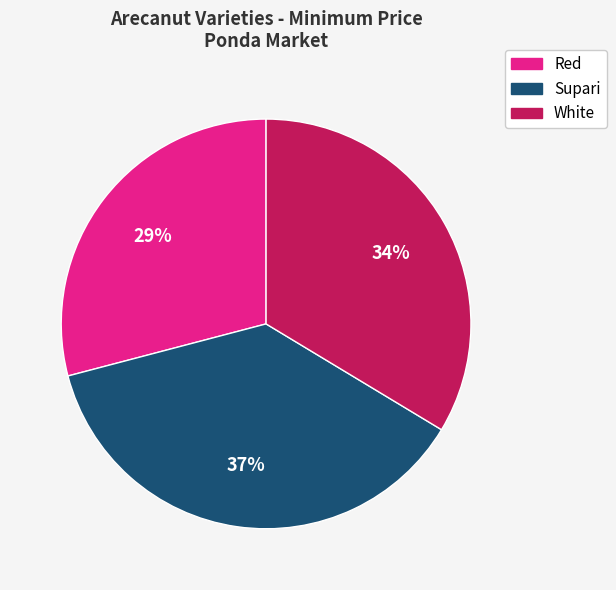

Is Supari the majority of the pie?

No